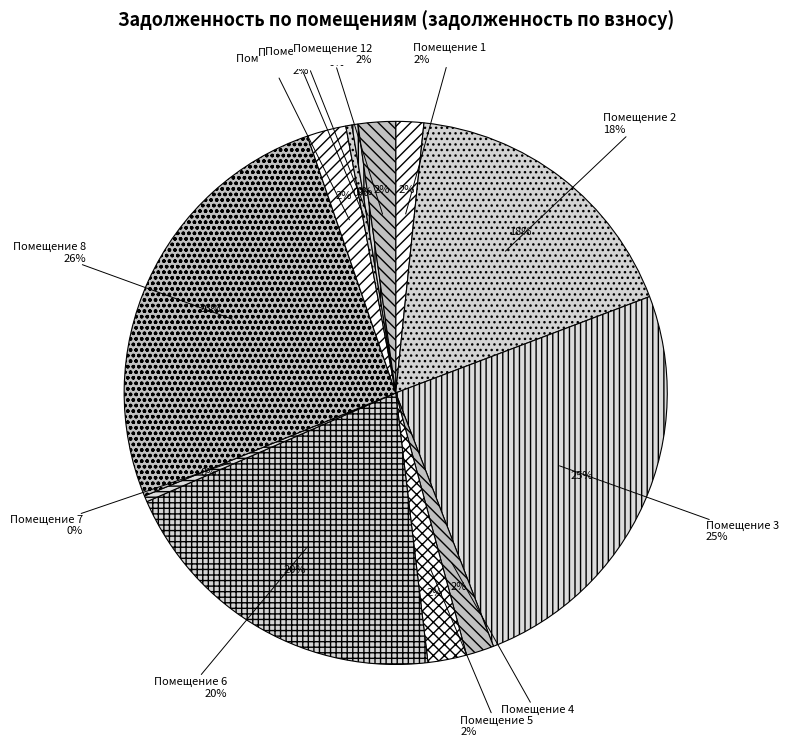

To the nearest percent, what portion does 2 represent?

18%